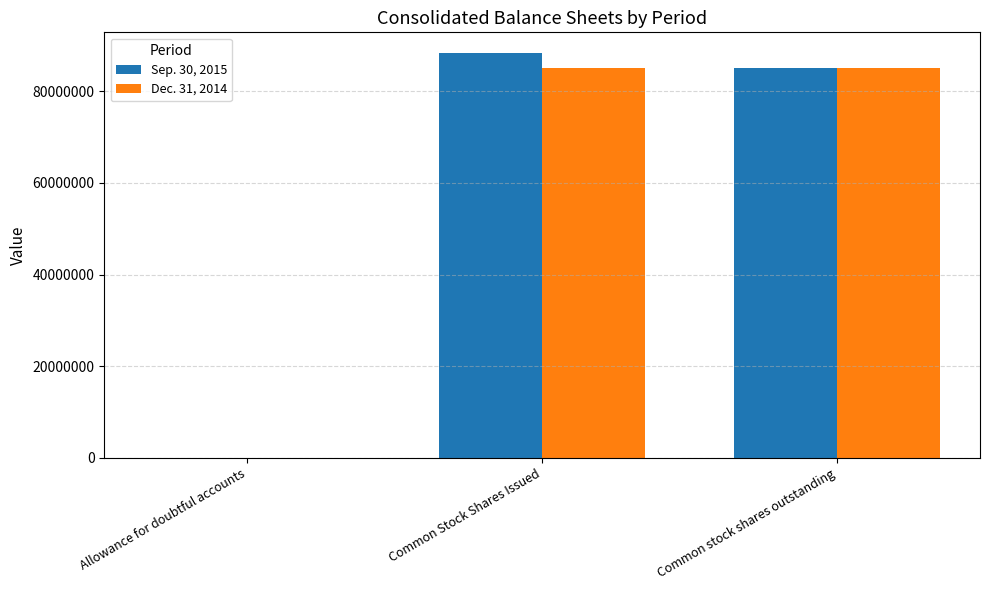

Which series has the largest range (max minus min)?

Sep. 30, 2015